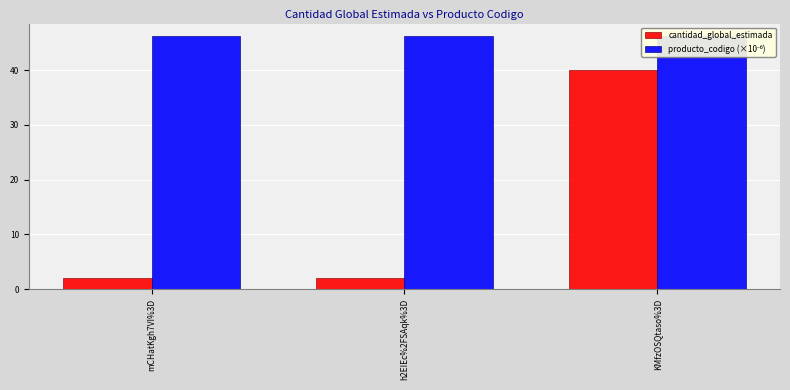

What value does the cantidad_global_estimada series have at KMfzOSQtaso%3D?

40.0